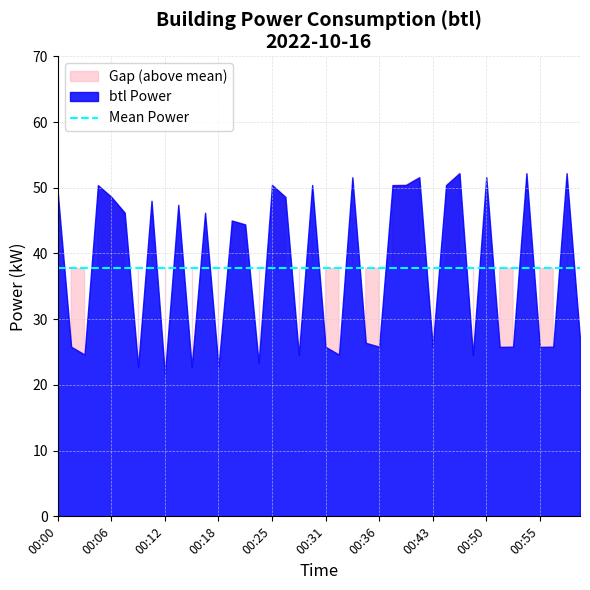

True or false: there are more than 1 points higher than both neighbors.

True